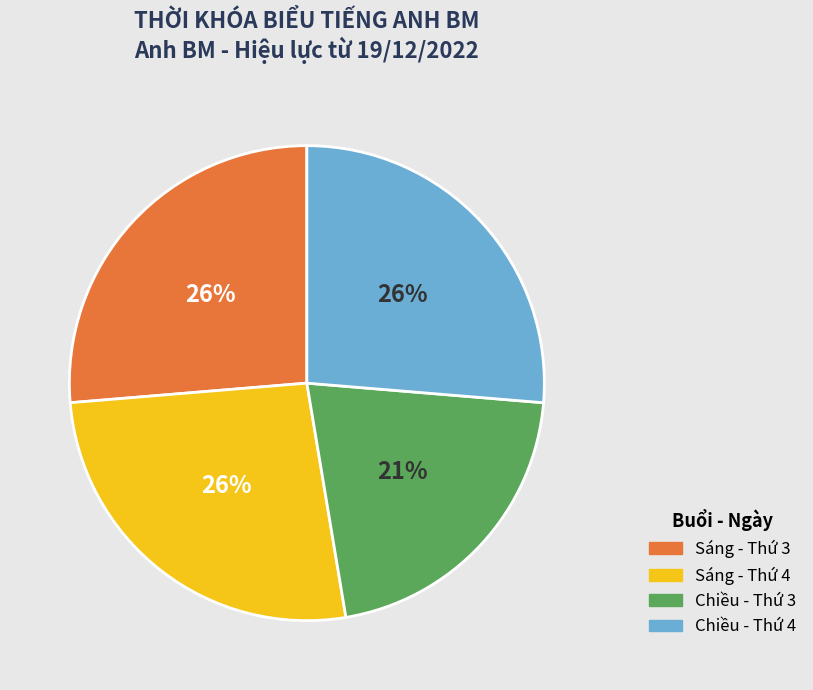

To the nearest percent, what is the difference between the largest and smallest slice percentages?

5%